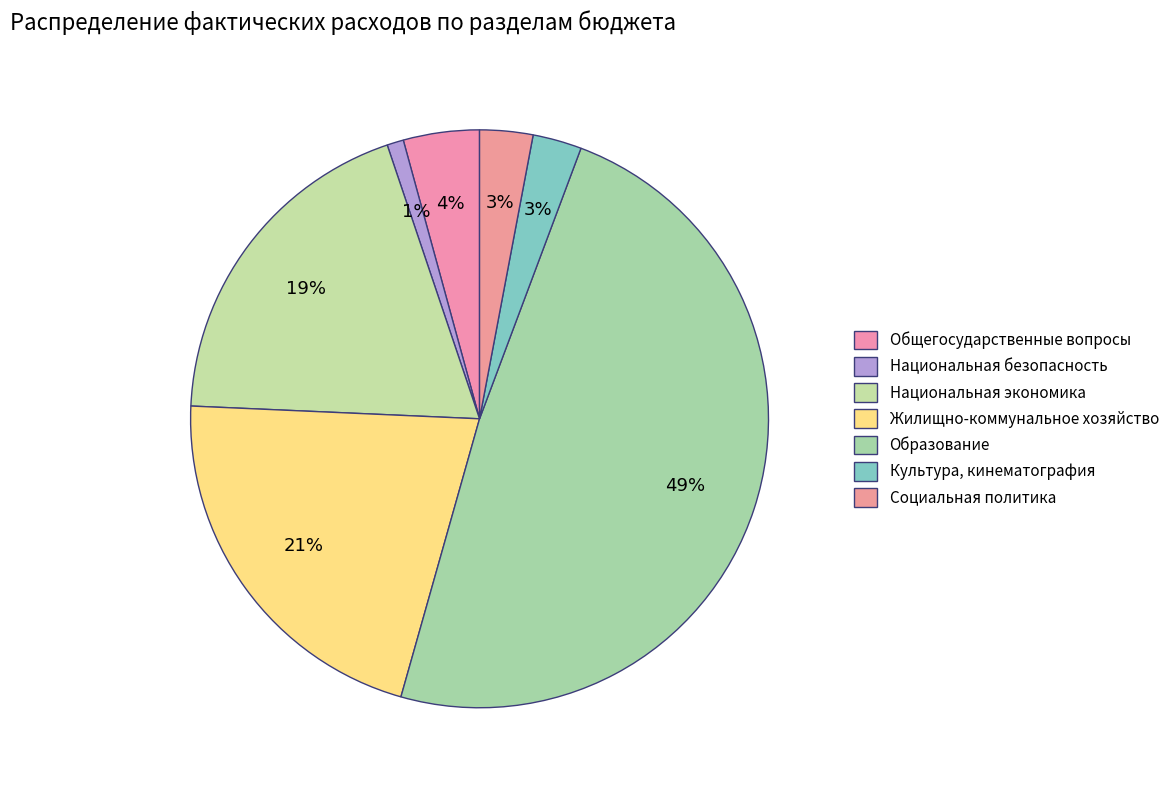

True or false: Образование accounts for 49% of the total.

True